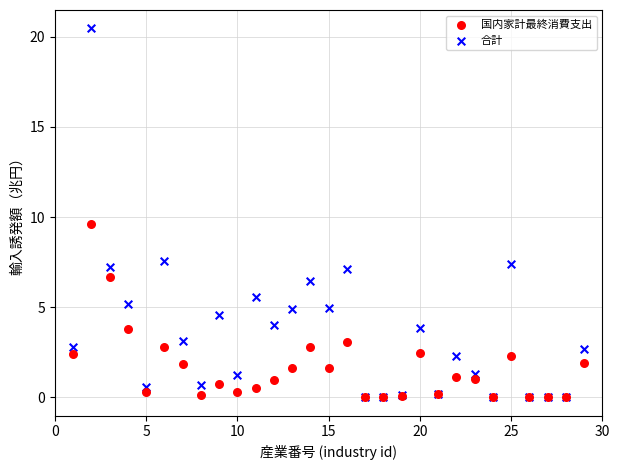

Which series reaches the maximum Y coordinate?

合計